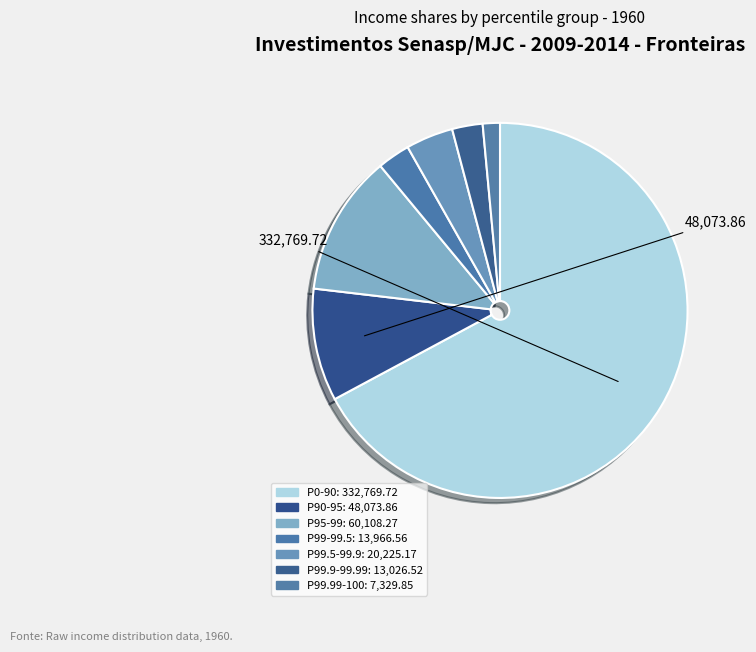

What is the change in value from P95-99 to P99-99.5?

-46141.7